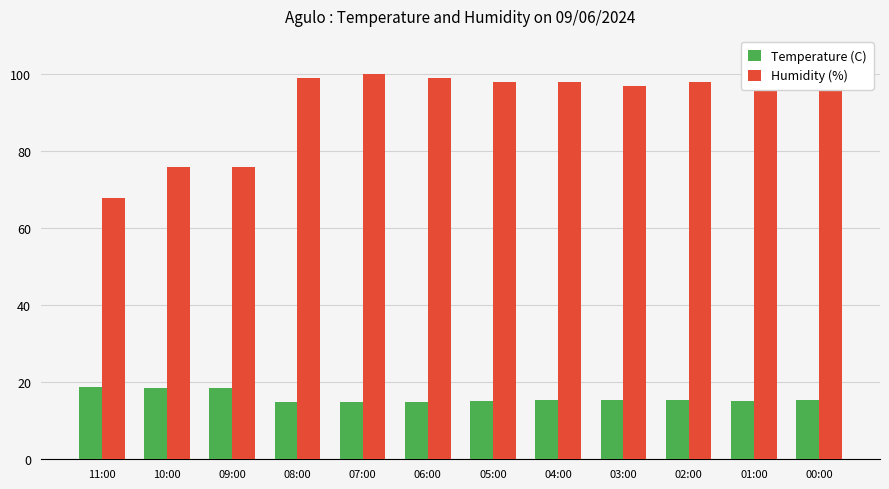

How many data points does each series have?

12